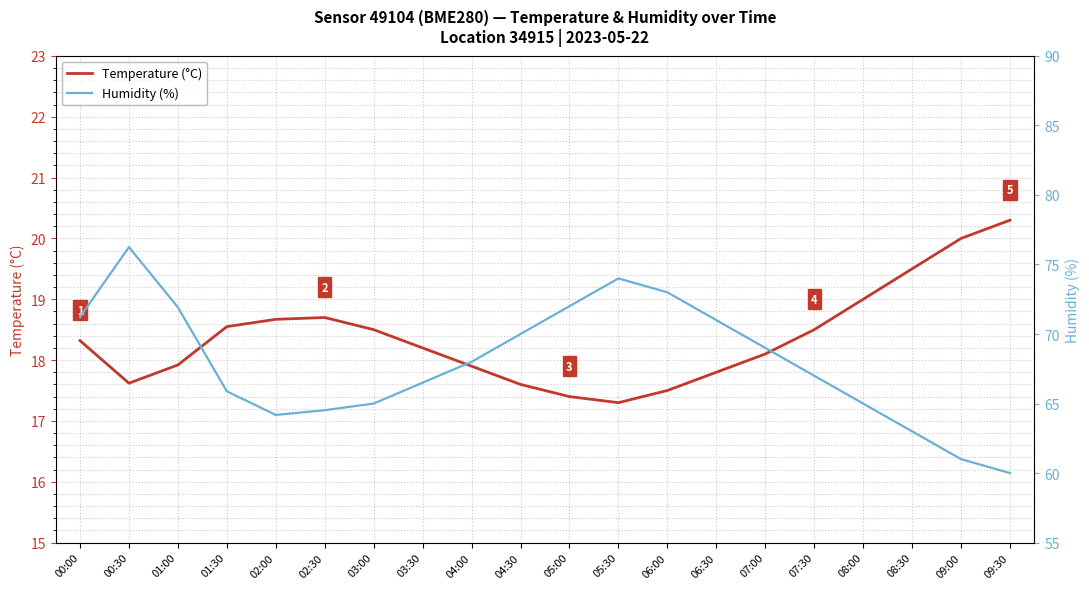

Rank the series by their maximum value, from highest to lowest.

Humidity (%), Temperature (°C)